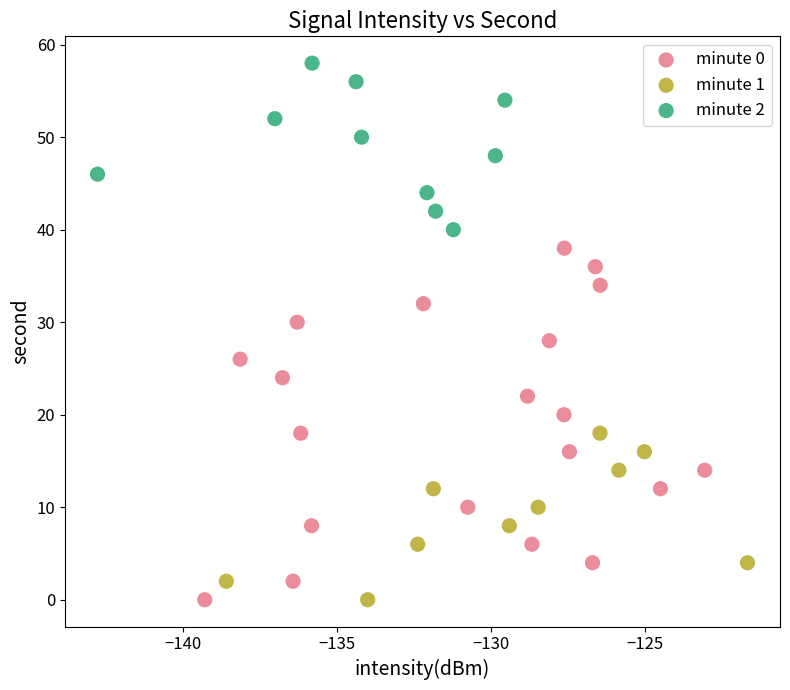

Which series has the widest spread of Y values?

minute 0